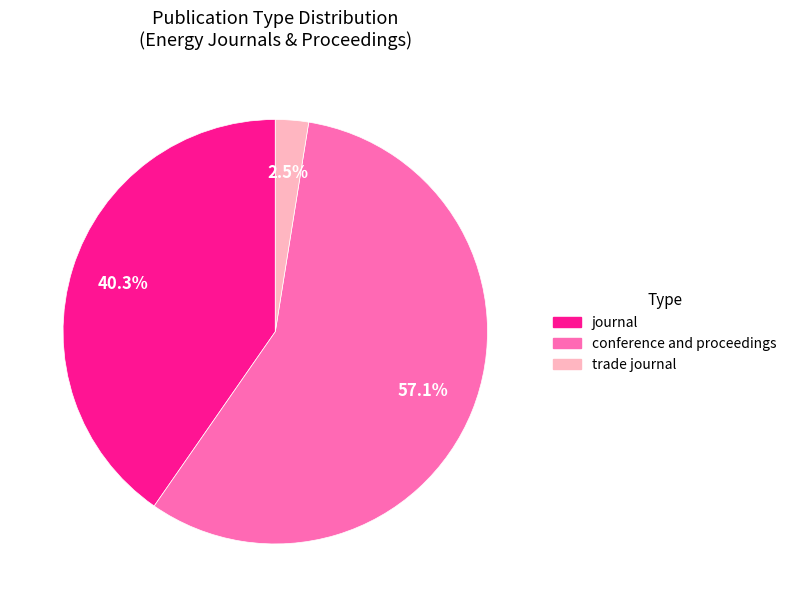

What is the smallest slice in the pie chart?

trade journal